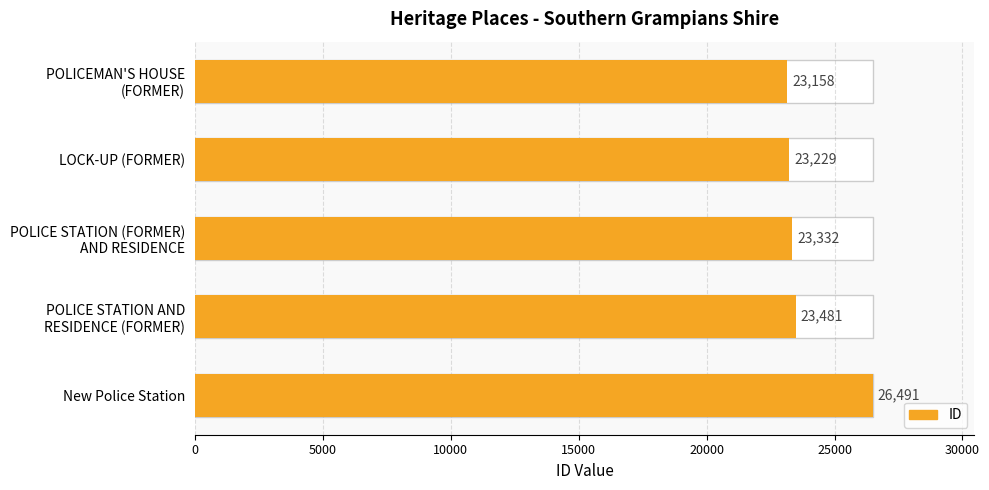

The value at POLICE STATION AND RESIDENCE (FORMER) is 34364. True or false?

False